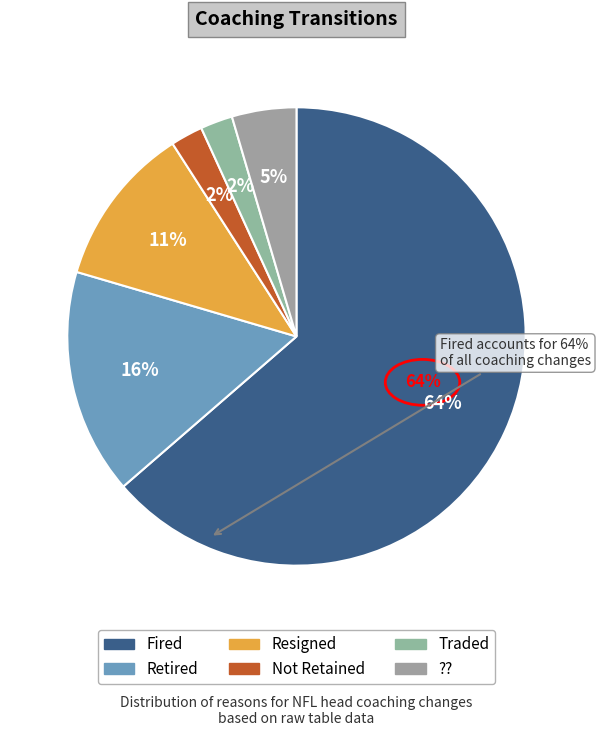

Does any single category account for the majority?

Yes